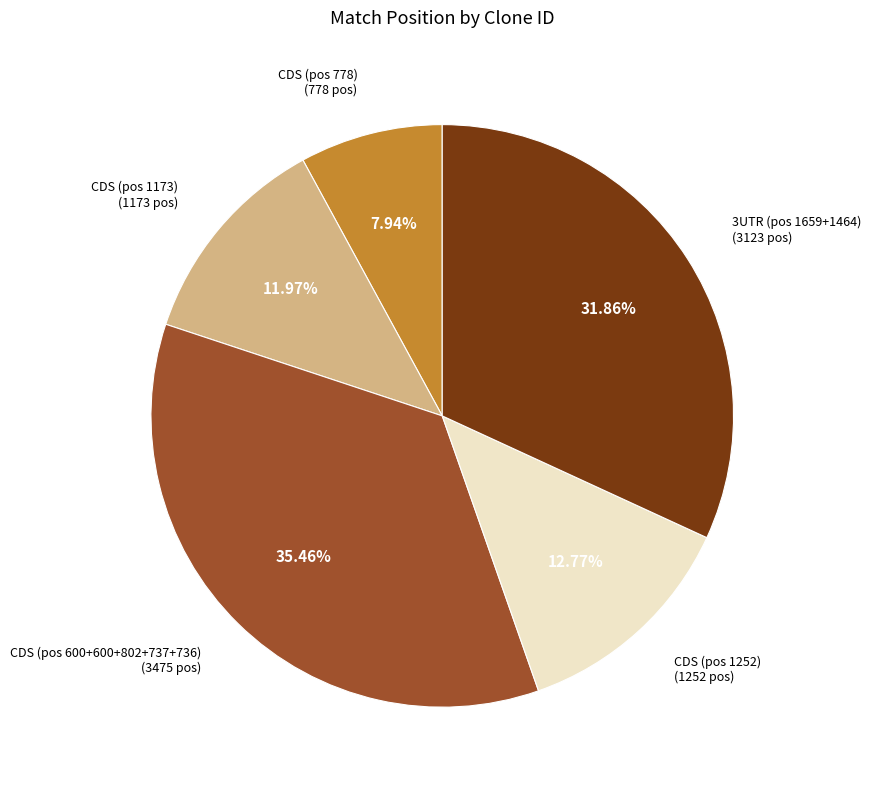

How many slices are in this pie chart?

5